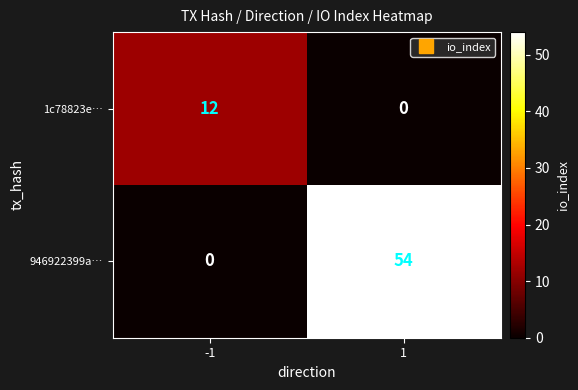

Reading left to right, list all the values displayed in this chart.

1c78823e…: -1=12	1=0
946922399a…: -1=0	1=54